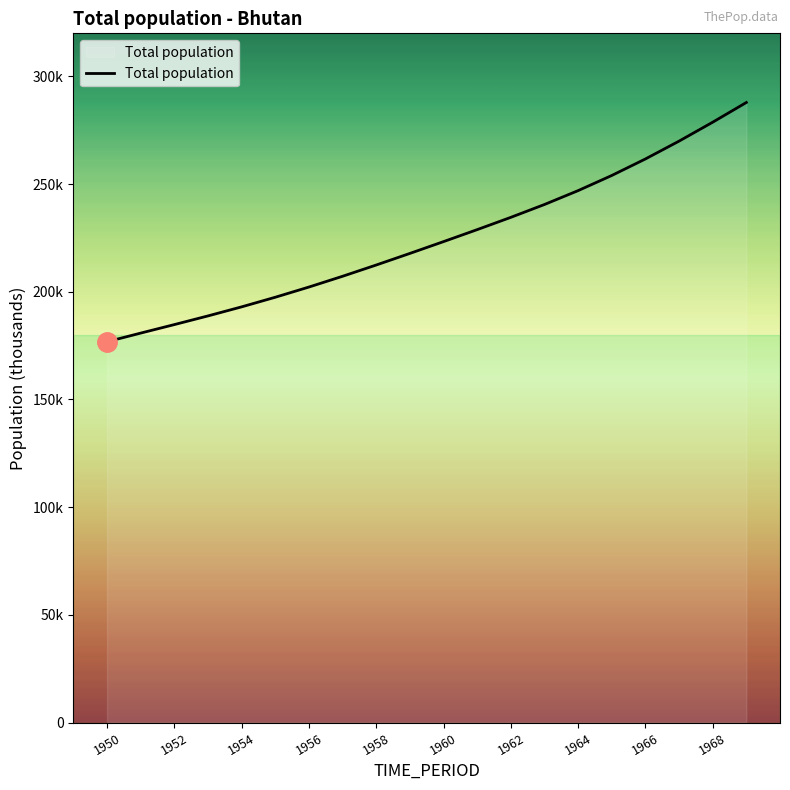

Where is the data nearest to the value 232?

1962